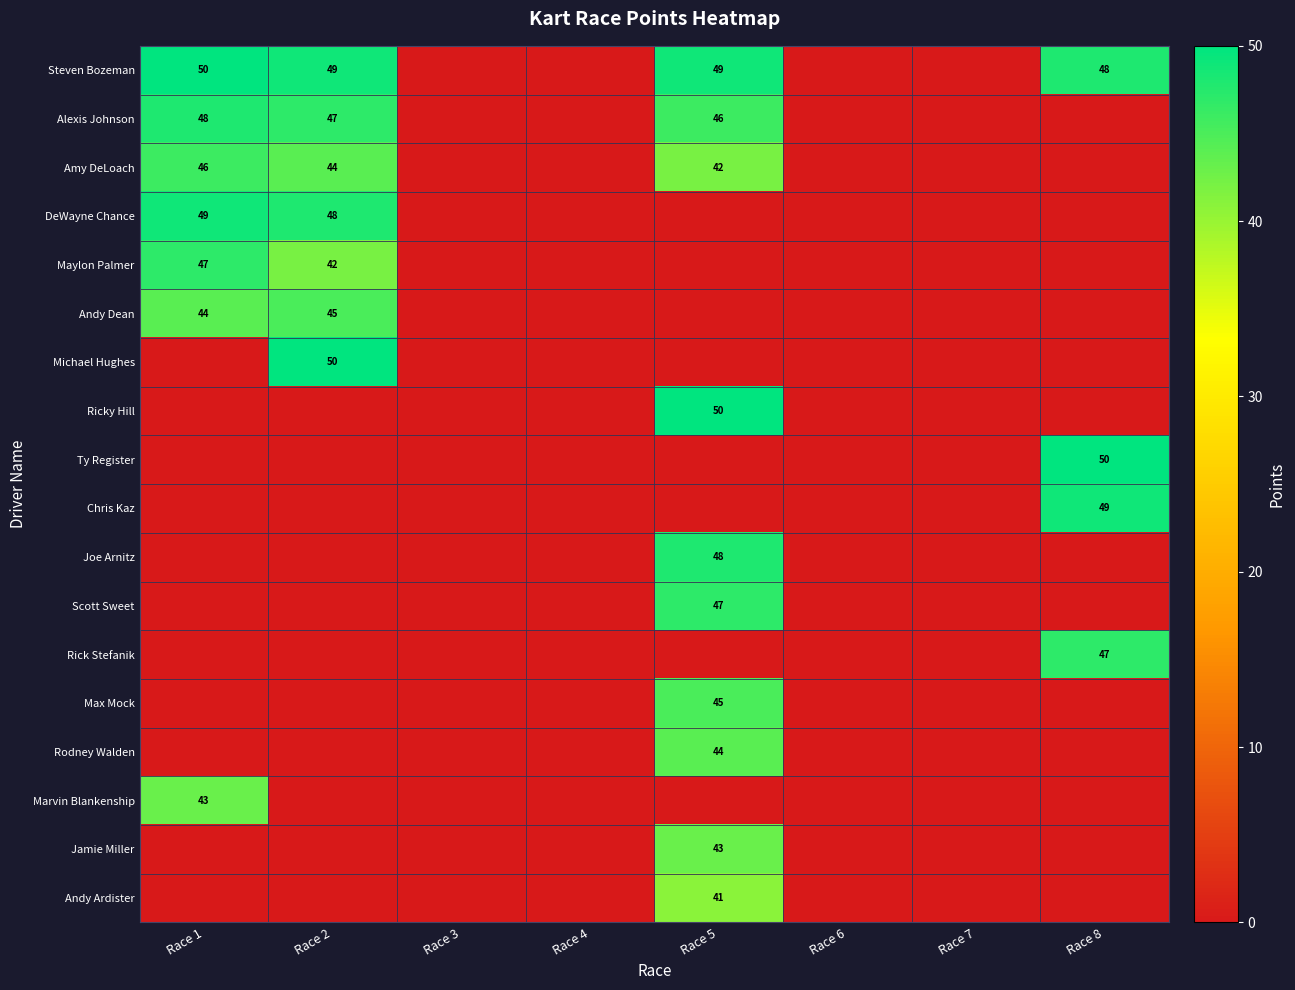

Between Race 8 and Race 6, which is larger?

Race 8